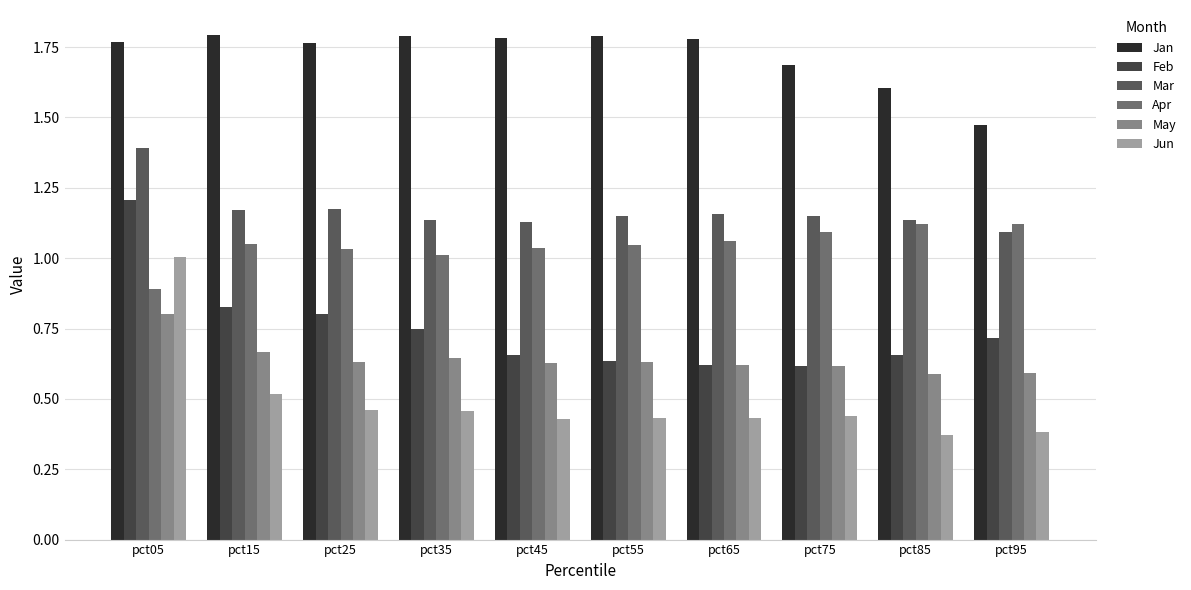

What value does the Mar series have at pct55?

1.1